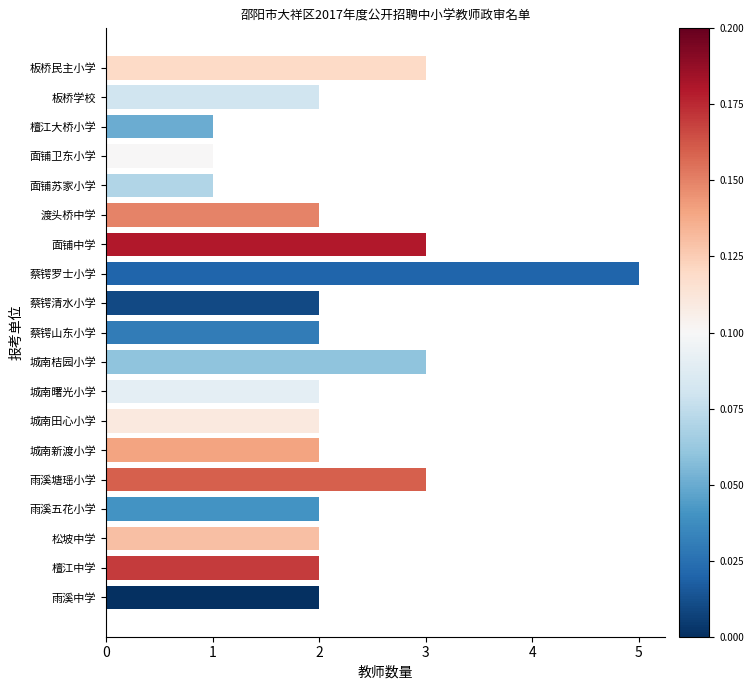

What is the difference between the maximum and second lowest values?

4